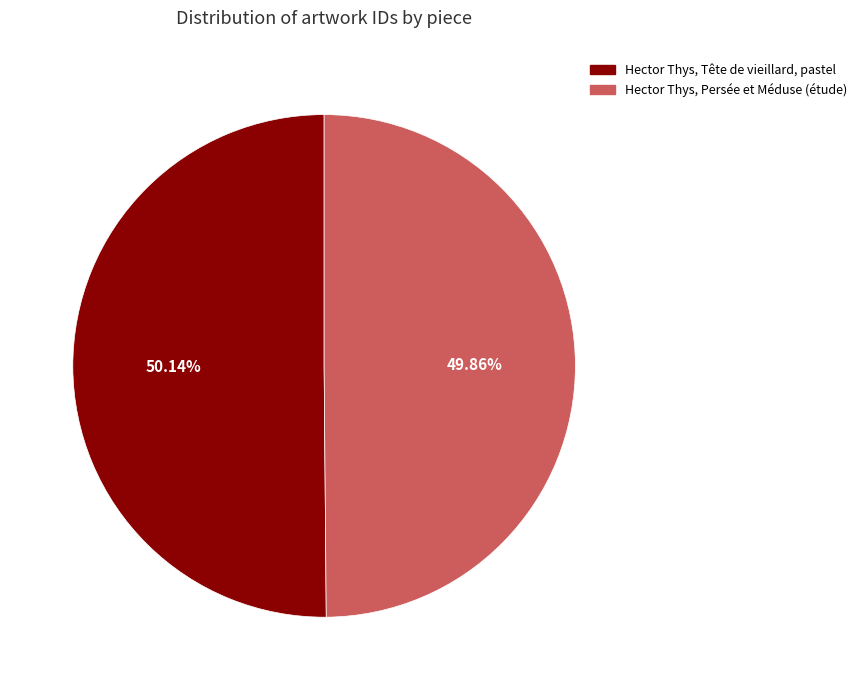

Is it true that Hector Thys, Tête de vieillard, pastel is 65% of the pie?

False